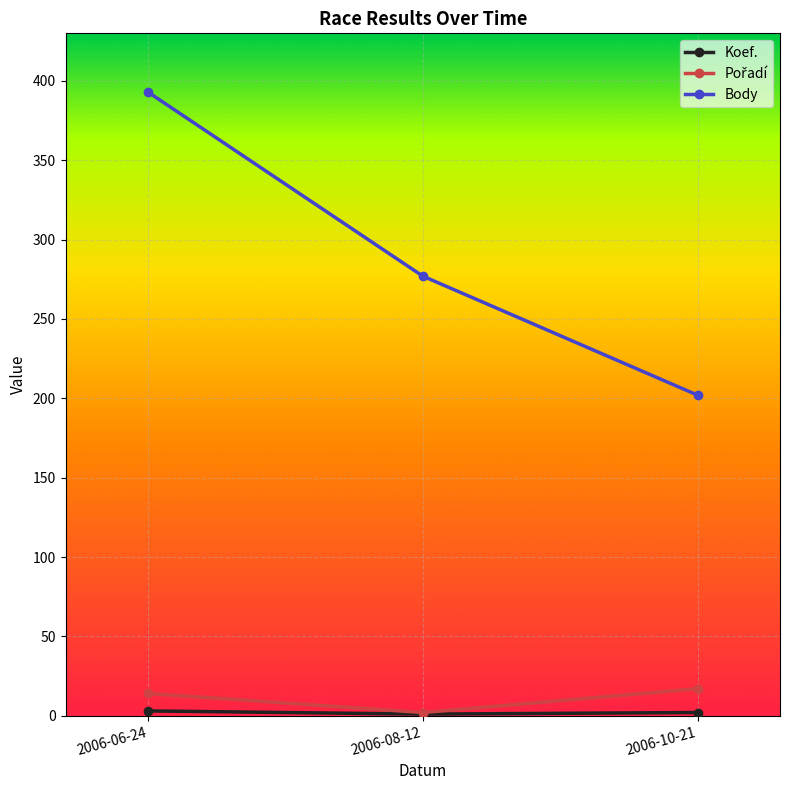

Rank the categories by Body value from highest to lowest.

2006-06-24, 2006-08-12, 2006-10-21